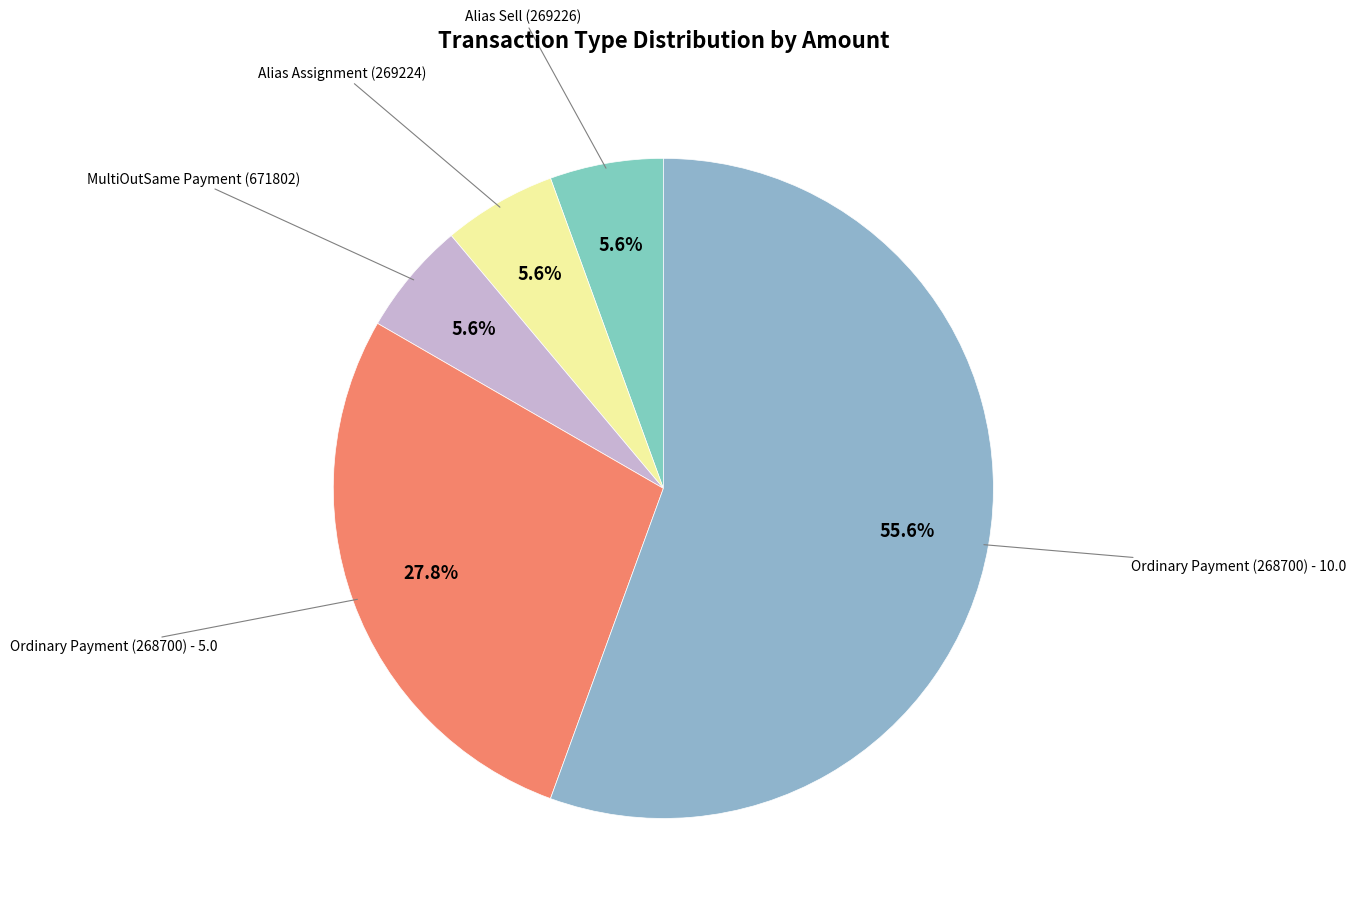

Is there any slice that represents more than half of the pie?

Yes